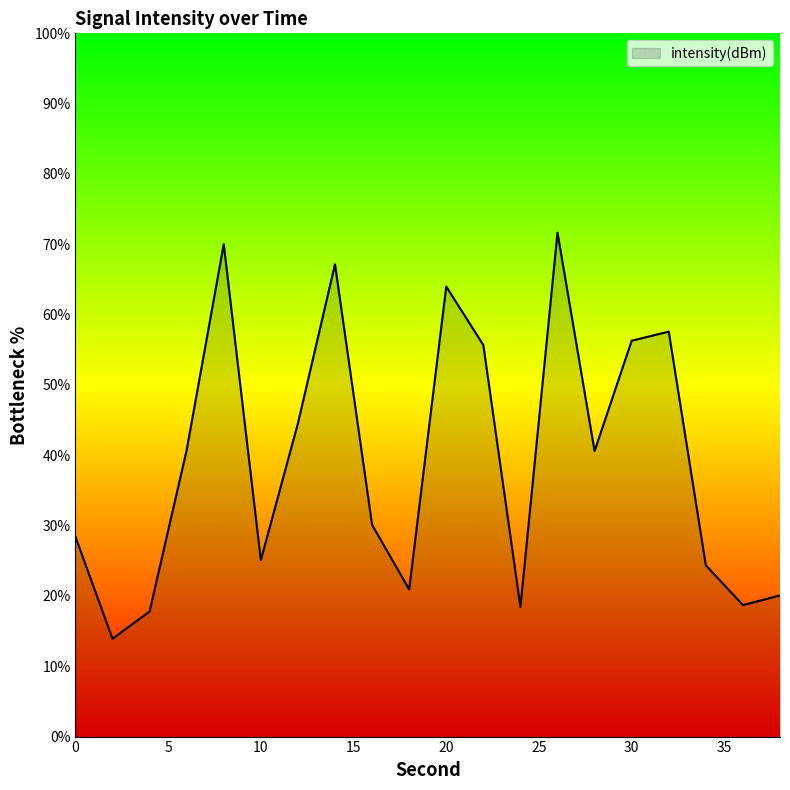

What is the difference between the maximum and minimum values?

57.8